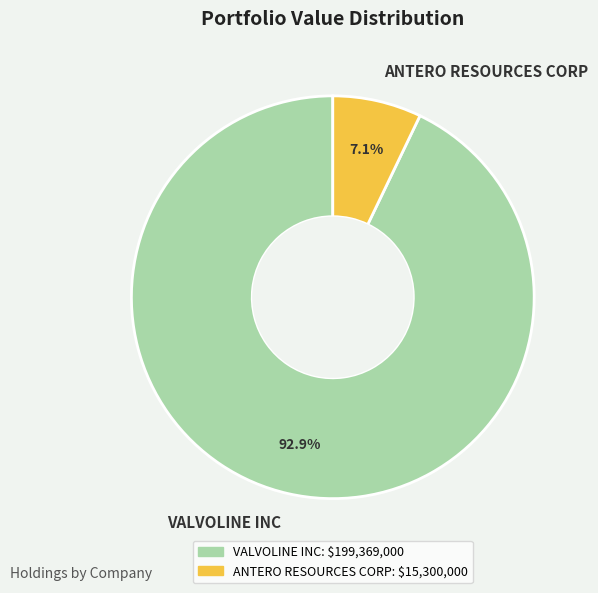

How many slices are in this pie chart?

2